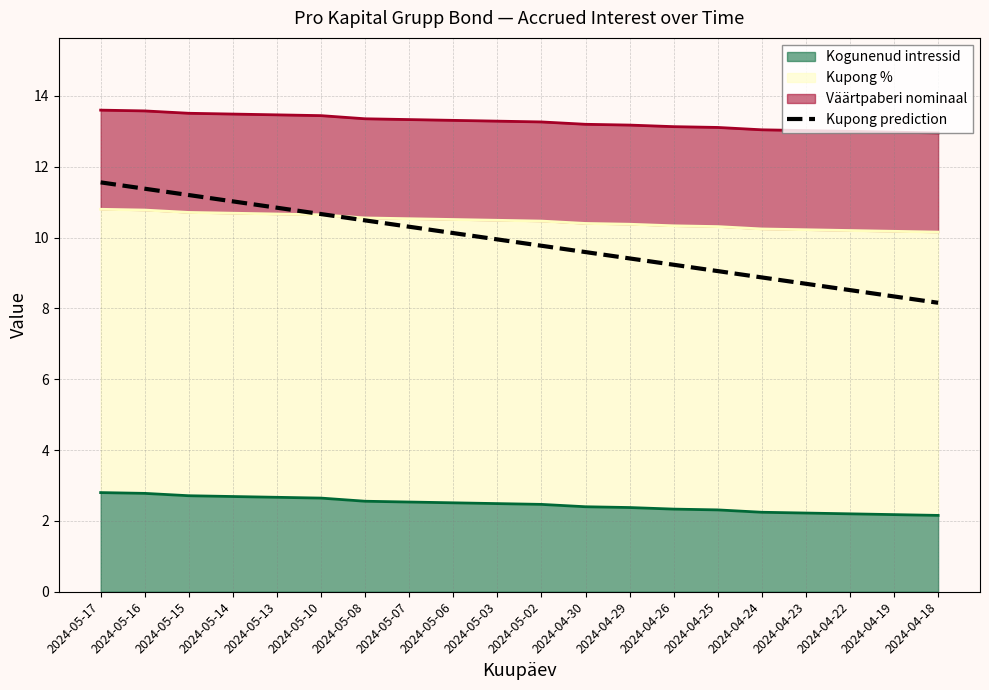

Does the chart display data point markers on the line(s)?

No